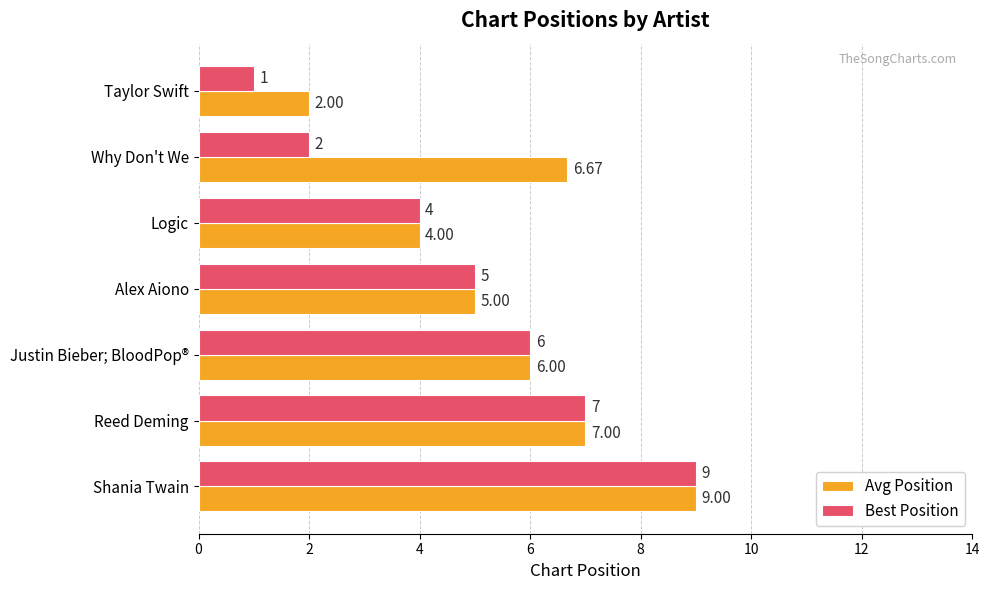

What is the sum of the Avg Position values at Alex Aiono and Reed Deming?

12.0